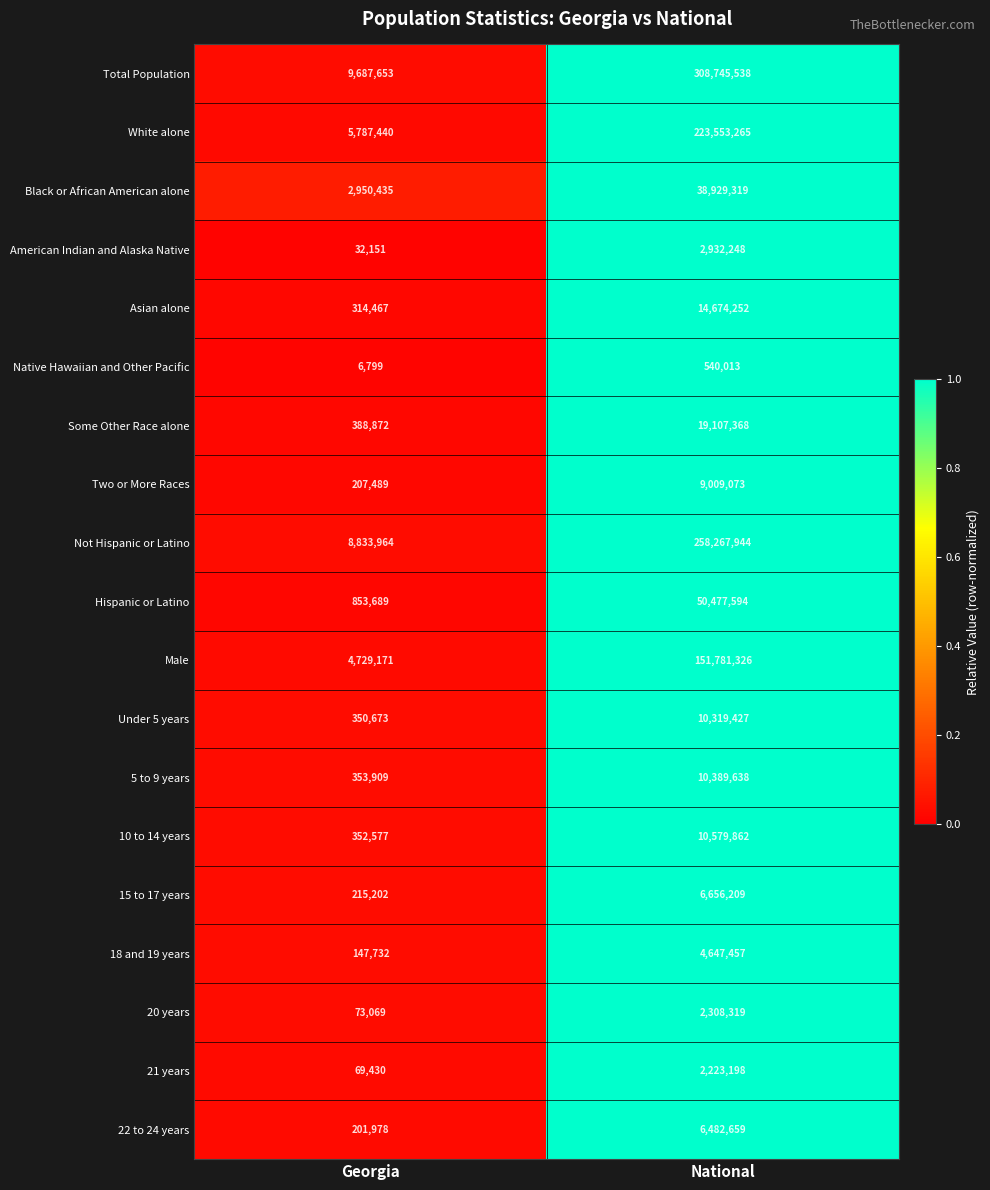

Which label corresponds to the smallest value in the chart?

Georgia